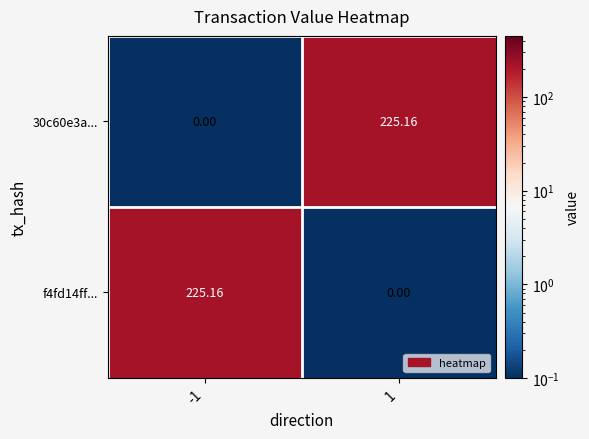

Count the number of categories in the chart.

2